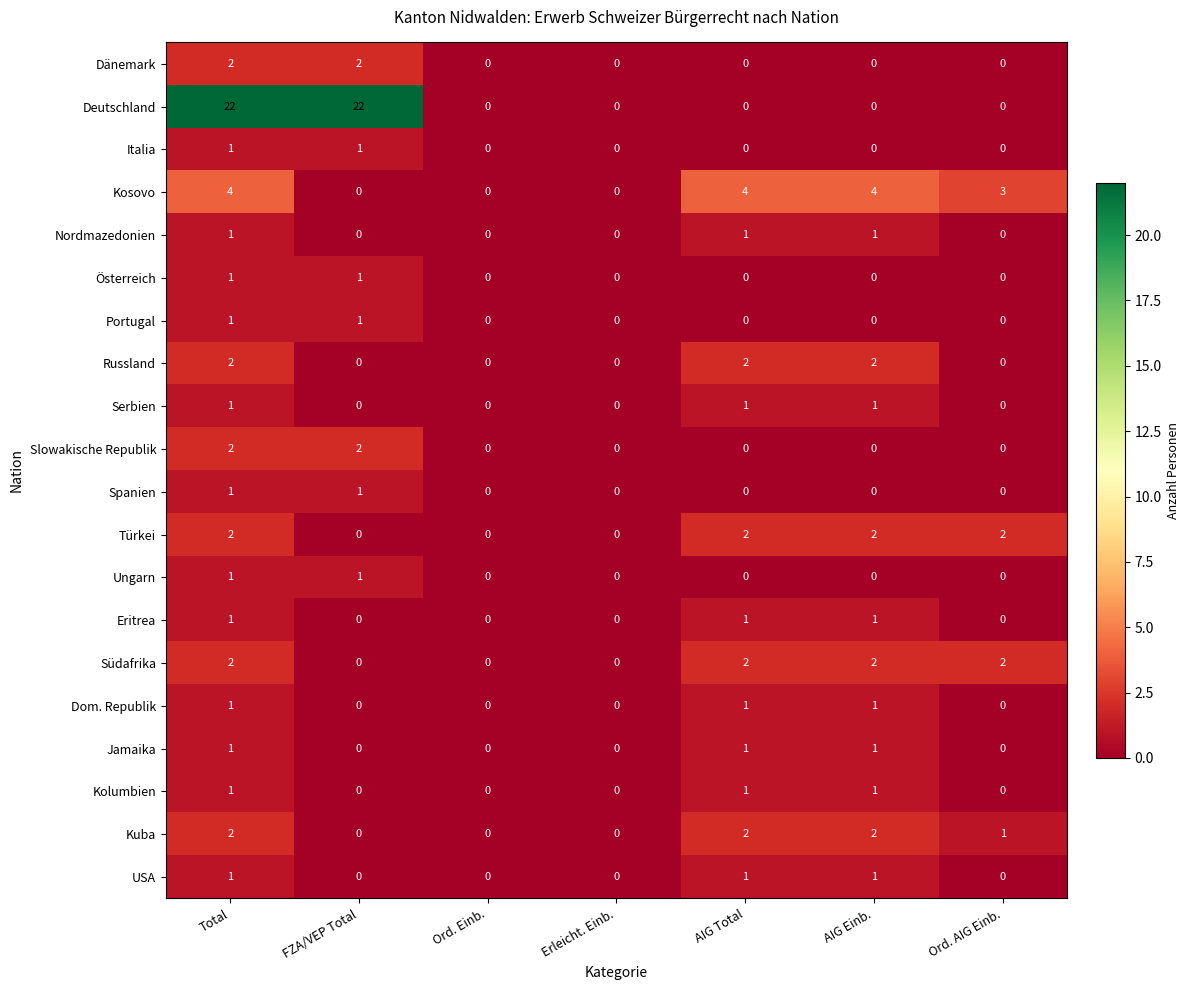

What is the sum of all Jamaika values?

3